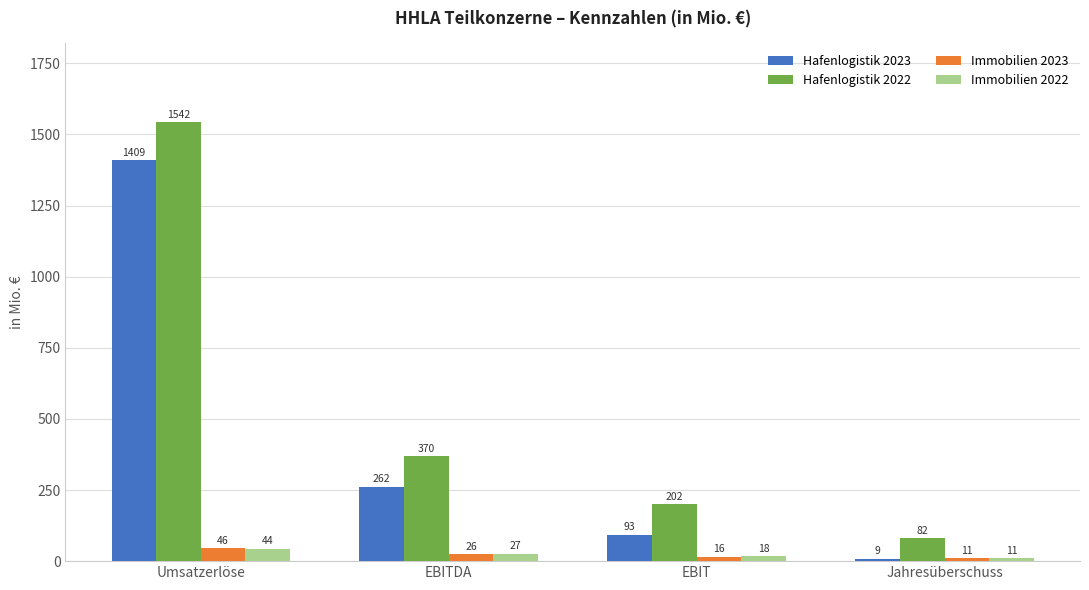

How many bars are there in total?

16